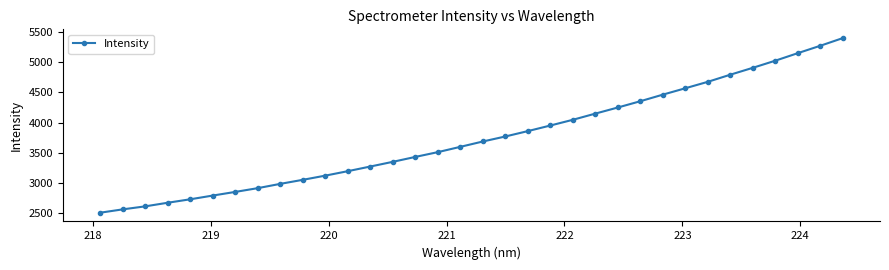

What is the average value?

3751.0